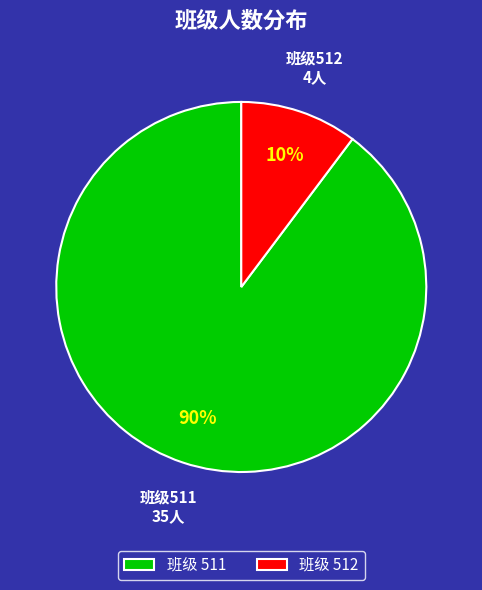

What percentage is the 班级511 slice, to the nearest percent?

90%